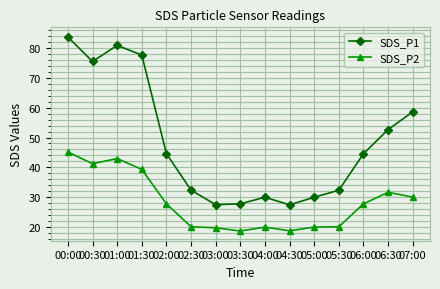

True or false: SDS_P2 has a value of 9.7 at 06:00.

False